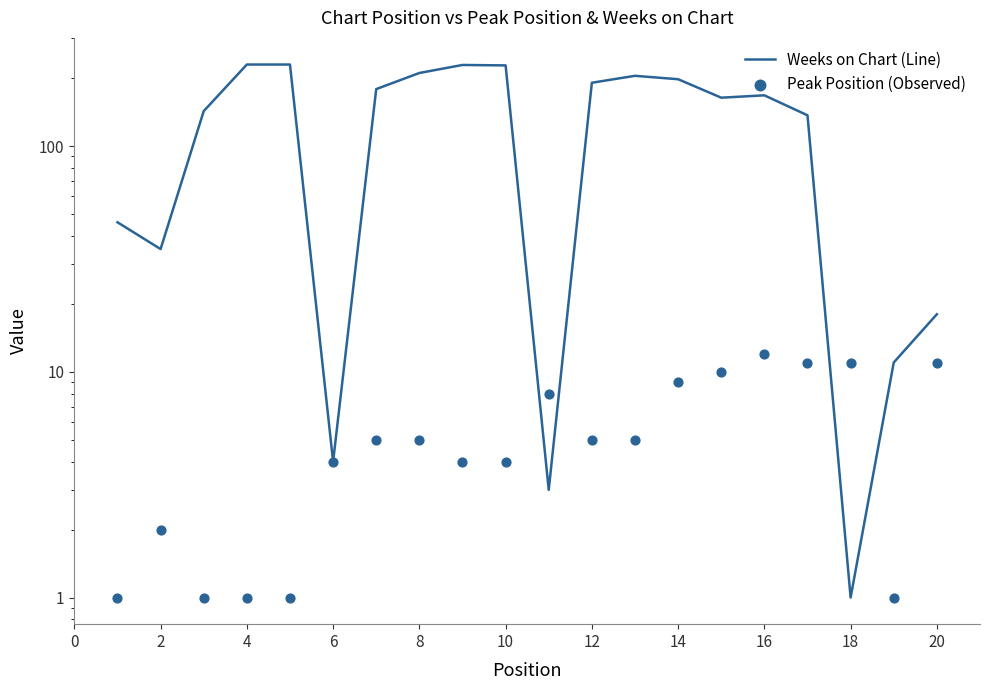

What are all the series names shown in the legend?

Weeks on Chart (Line), Peak Position (Observed)